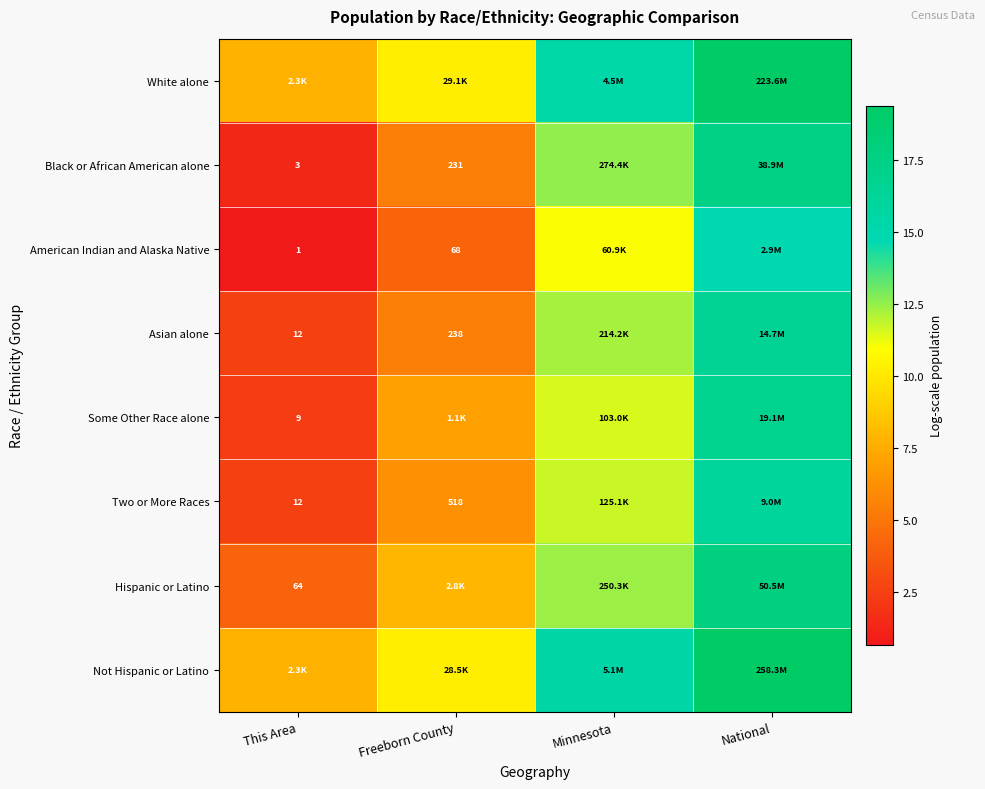

Is the value of Two or More Races at Freeborn County greater than the value of Black or African American alone at This Area?

Yes